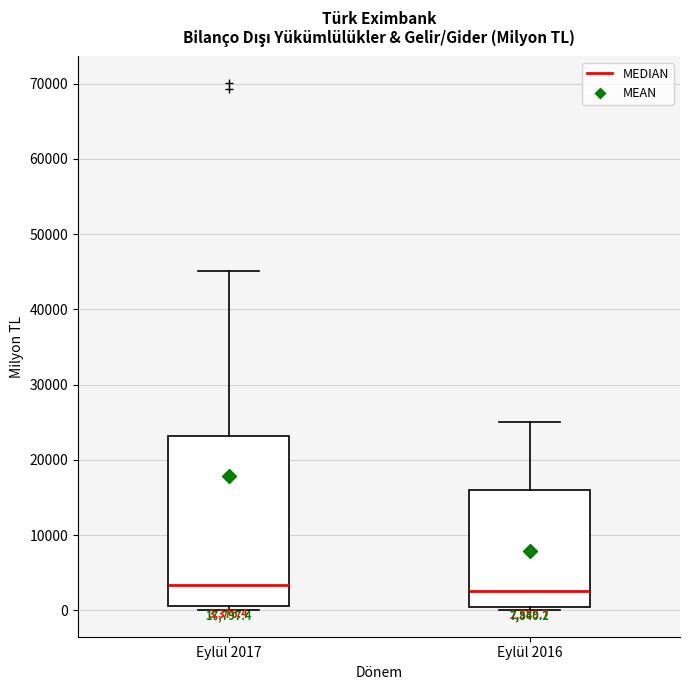

Comparing the boxes themselves (not the whiskers), which one is the tallest?

Eylül 2017